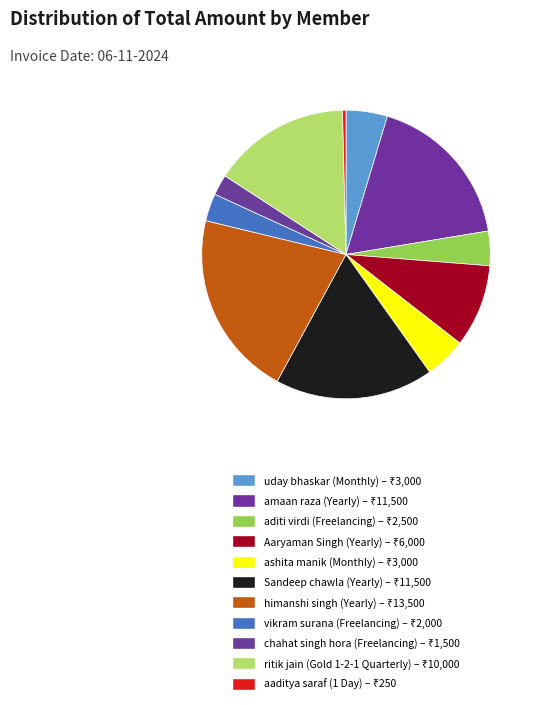

Count the number of slices in the pie.

11